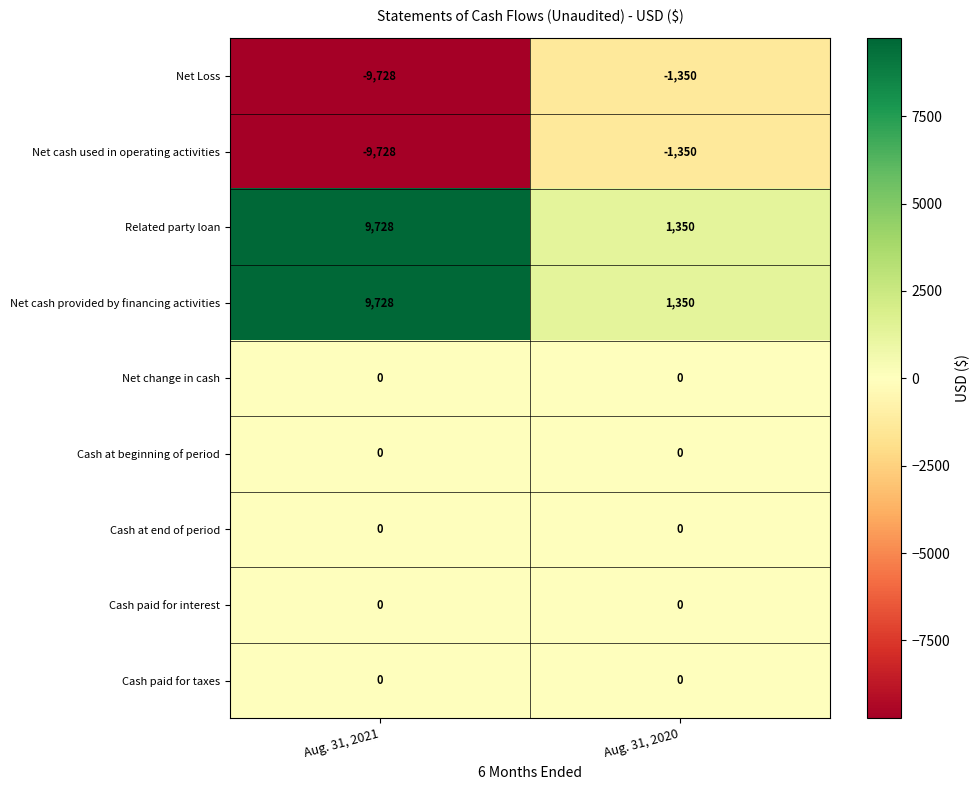

What is the maximum value shown in the chart?

9728